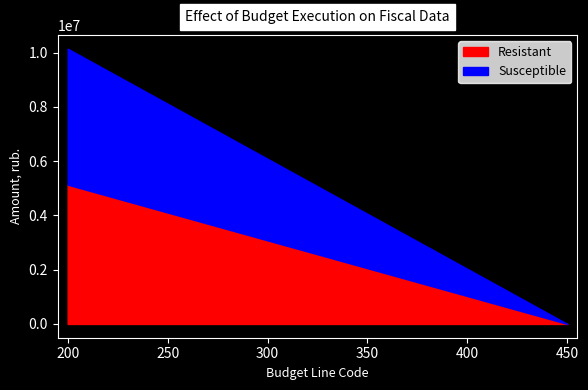

Between 450 and 200, which is larger?

200